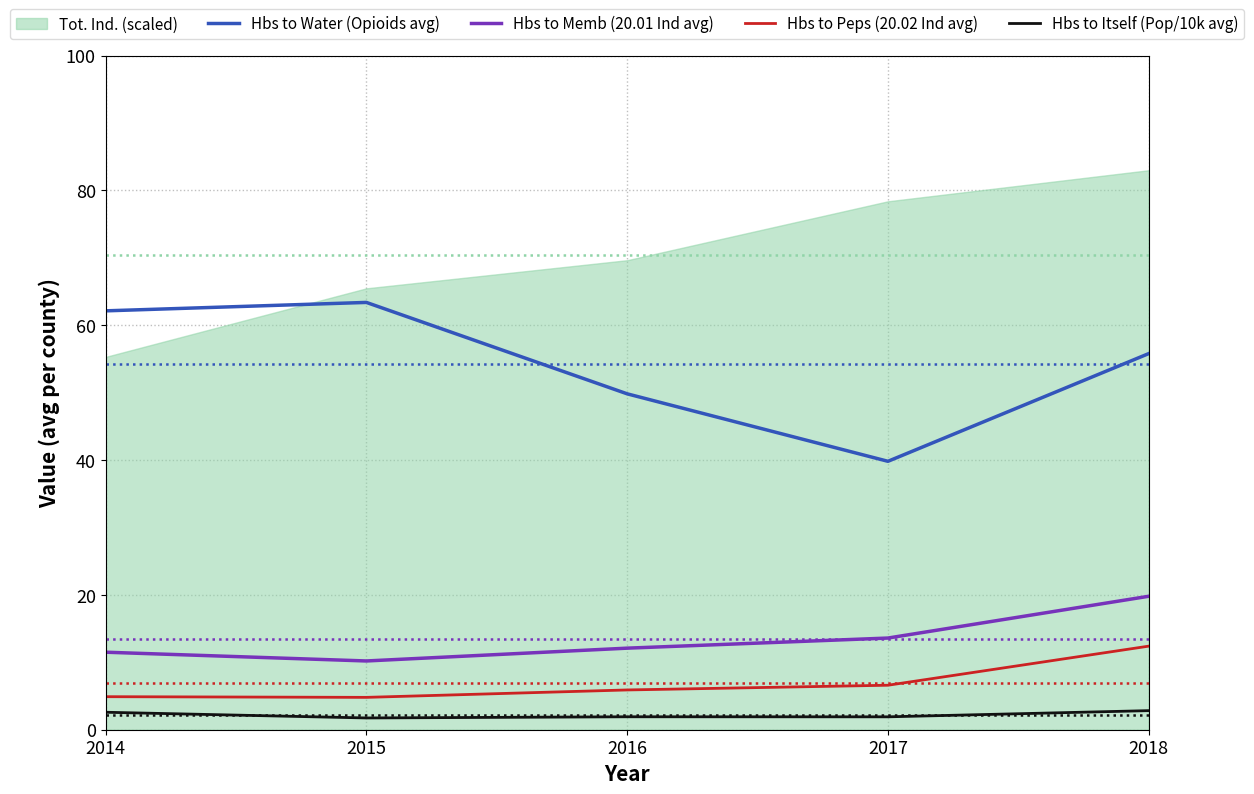

True or false: Hbs to Peps (20.02 Ind avg) and Hbs to Itself (Pop/10k avg) cross at least once.

False